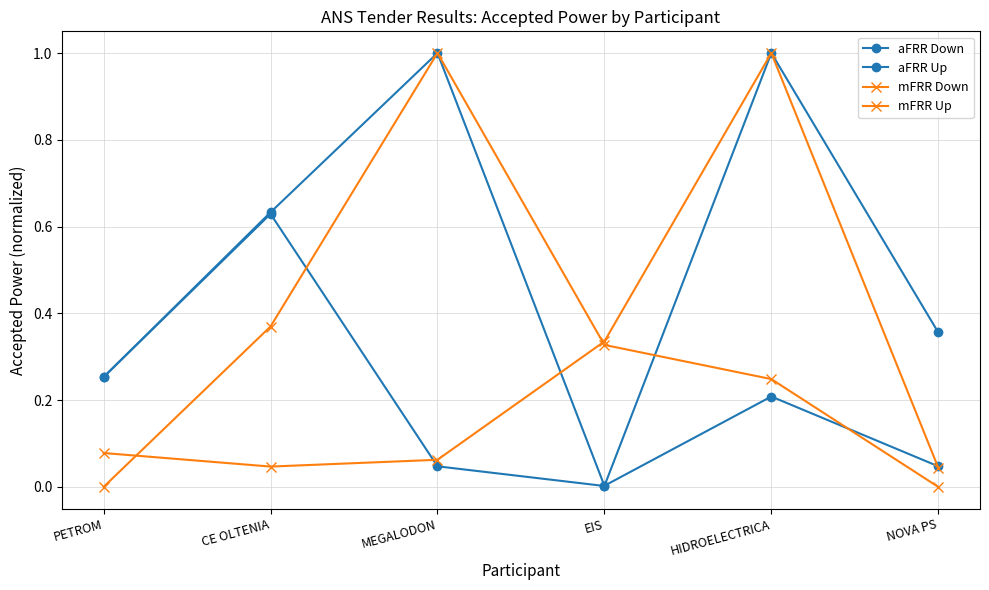

Does the chart display data point markers on the line(s)?

Yes